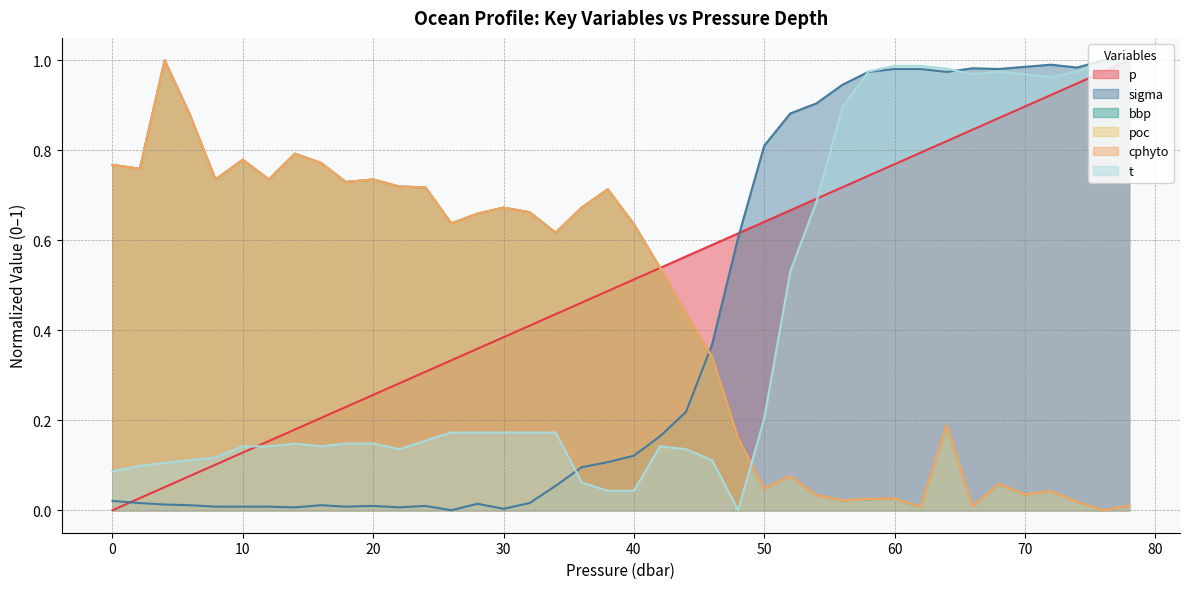

Reading left to right, transcribe all the data shown in this chart.

p: 0.0=0.0	2.1=0.0	4.0=0.1	5.9=0.1	7.9=0.1	10.0=0.1	12.0=0.2	14.0=0.2	16.0=0.2	17.9=0.2	20.0=0.3	22.0=0.3	24.0=0.3	26.0=0.3	28.0=0.4	30.0=0.4	32.0=0.4	34.0=0.4	36.0=0.5	38.0=0.5	40.0=0.5	42.0=0.5	44.0=0.6	46.0=0.6	48.0=0.6	50.0=0.6	52.0=0.7	54.0=0.7	56.0=0.7	58.0=0.7	60.0=0.8	62.0=0.8	64.0=0.8	66.0=0.8	68.0=0.9	70.0=0.9	72.0=0.9	74.0=0.9	76.0=1.0	78.0=1.0
sigma: 0.0=0.0	2.1=0.0	4.0=0.0	5.9=0.0	7.9=0.0	10.0=0.0	12.0=0.0	14.0=0.0	16.0=0.0	17.9=0.0	20.0=0.0	22.0=0.0	24.0=0.0	26.0=0.0	28.0=0.0	30.0=0.0	32.0=0.0	34.0=0.1	36.0=0.1	38.0=0.1	40.0=0.1	42.0=0.2	44.0=0.2	46.0=0.4	48.0=0.6	50.0=0.8	52.0=0.9	54.0=0.9	56.0=0.9	58.0=1.0	60.0=1.0	62.0=1.0	64.0=1.0	66.0=1.0	68.0=1.0	70.0=1.0	72.0=1.0	74.0=1.0	76.0=1.0	78.0=1.0
bbp: 0.0=0.8	2.1=0.8	4.0=1.0	5.9=0.9	7.9=0.7	10.0=0.8	12.0=0.7	14.0=0.8	16.0=0.8	17.9=0.7	20.0=0.7	22.0=0.7	24.0=0.7	26.0=0.6	28.0=0.7	30.0=0.7	32.0=0.7	34.0=0.6	36.0=0.7	38.0=0.7	40.0=0.6	42.0=0.5	44.0=0.4	46.0=0.3	48.0=0.2	50.0=0.0	52.0=0.1	54.0=0.0	56.0=0.0	58.0=0.0	60.0=0.0	62.0=0.0	64.0=0.2	66.0=0.0	68.0=0.1	70.0=0.0	72.0=0.0	74.0=0.0	76.0=0.0	78.0=0.0
poc: 0.0=0.8	2.1=0.8	4.0=1.0	5.9=0.9	7.9=0.7	10.0=0.8	12.0=0.7	14.0=0.8	16.0=0.8	17.9=0.7	20.0=0.7	22.0=0.7	24.0=0.7	26.0=0.6	28.0=0.7	30.0=0.7	32.0=0.7	34.0=0.6	36.0=0.7	38.0=0.7	40.0=0.6	42.0=0.5	44.0=0.4	46.0=0.3	48.0=0.2	50.0=0.0	52.0=0.1	54.0=0.0	56.0=0.0	58.0=0.0	60.0=0.0	62.0=0.0	64.0=0.2	66.0=0.0	68.0=0.1	70.0=0.0	72.0=0.0	74.0=0.0	76.0=0.0	78.0=0.0
cphyto: 0.0=0.8	2.1=0.8	4.0=1.0	5.9=0.9	7.9=0.7	10.0=0.8	12.0=0.7	14.0=0.8	16.0=0.8	17.9=0.7	20.0=0.7	22.0=0.7	24.0=0.7	26.0=0.6	28.0=0.7	30.0=0.7	32.0=0.7	34.0=0.6	36.0=0.7	38.0=0.7	40.0=0.6	42.0=0.5	44.0=0.4	46.0=0.3	48.0=0.2	50.0=0.0	52.0=0.1	54.0=0.0	56.0=0.0	58.0=0.0	60.0=0.0	62.0=0.0	64.0=0.2	66.0=0.0	68.0=0.1	70.0=0.0	72.0=0.0	74.0=0.0	76.0=0.0	78.0=0.0
t: 0.0=0.1	2.1=0.1	4.0=0.1	5.9=0.1	7.9=0.1	10.0=0.1	12.0=0.1	14.0=0.1	16.0=0.1	17.9=0.1	20.0=0.1	22.0=0.1	24.0=0.2	26.0=0.2	28.0=0.2	30.0=0.2	32.0=0.2	34.0=0.2	36.0=0.1	38.0=0.0	40.0=0.0	42.0=0.1	44.0=0.1	46.0=0.1	48.0=0.0	50.0=0.2	52.0=0.5	54.0=0.7	56.0=0.9	58.0=1.0	60.0=1.0	62.0=1.0	64.0=1.0	66.0=1.0	68.0=1.0	70.0=1.0	72.0=1.0	74.0=1.0	76.0=1.0	78.0=1.0